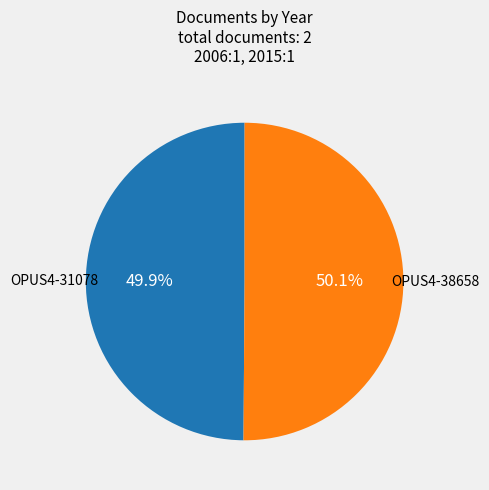

Is there a majority slice in this chart?

Yes